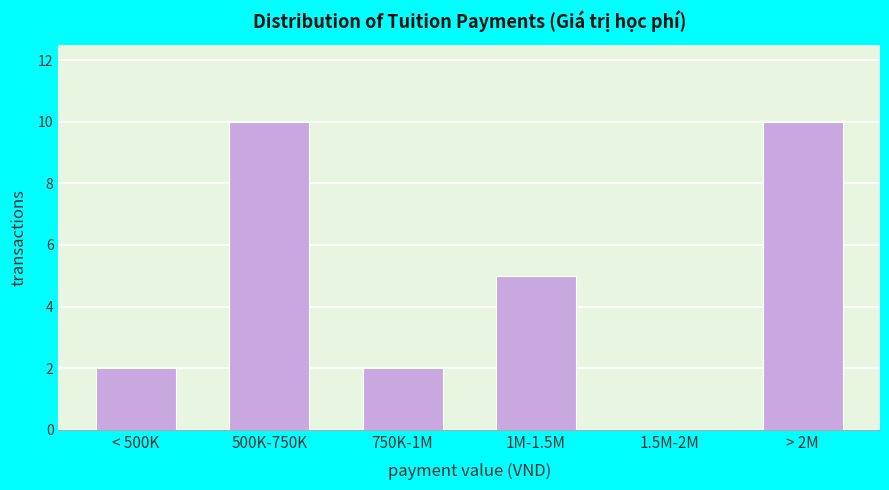

Reading right to left, what are all the values shown in this chart?

> 2M=10	1.5M-2M=0	1M-1.5M=5	750K-1M=2	500K-750K=10	< 500K=2